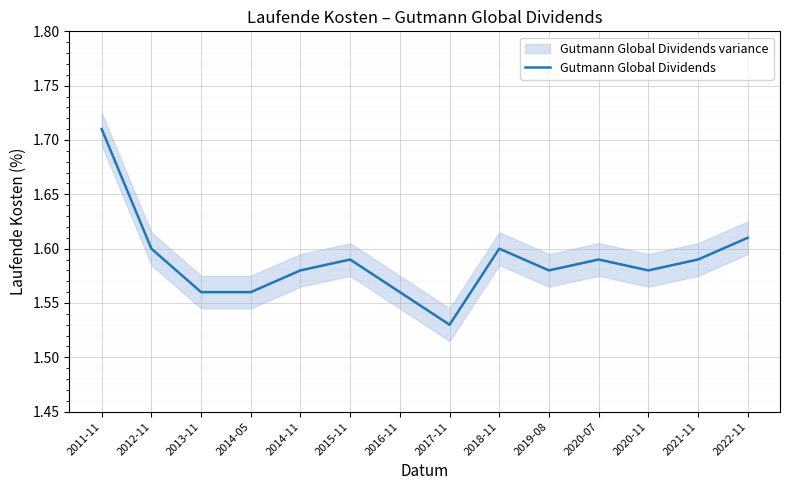

Rank the categories by value from highest to lowest.

2011-11, 2022-11, 2012-11, 2018-11, 2015-11, 2020-07, 2021-11, 2014-11, 2019-08, 2020-11, 2013-11, 2014-05, 2016-11, 2017-11